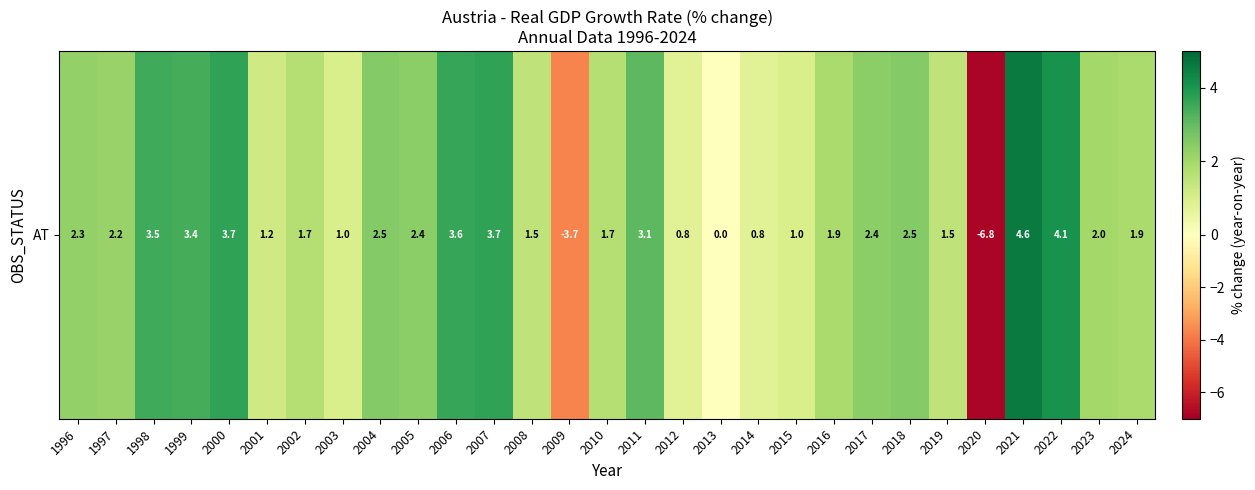

What is the sum of all values?

50.5